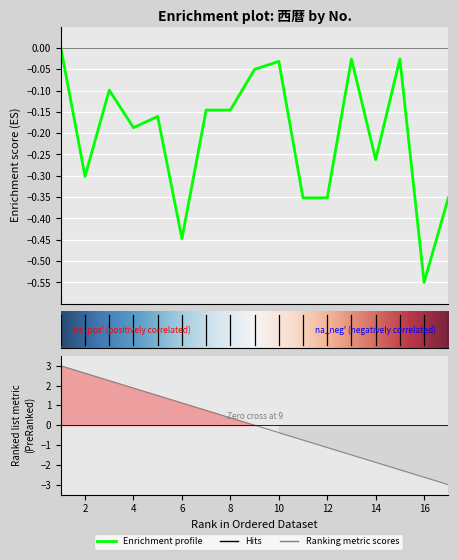

True or false: the data shows -0.2 at 5.

True